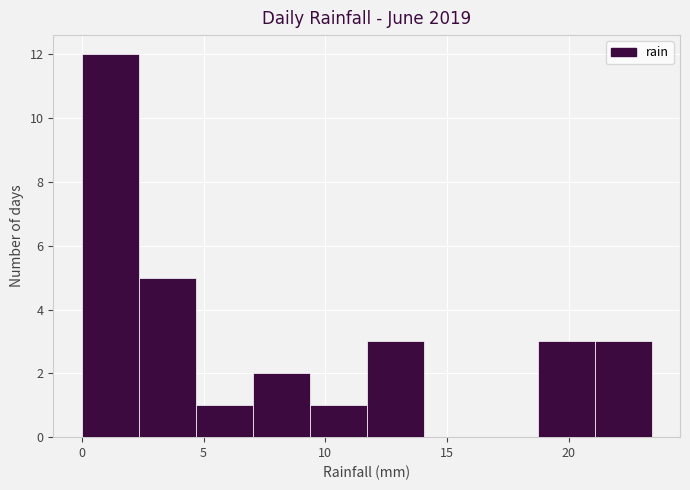

How tall is the bar that spans 9.5 to 11.5 on the x-axis? Neither the bar edges nor the heights are printed on the chart, so give them approximately, as read against the axes.

1